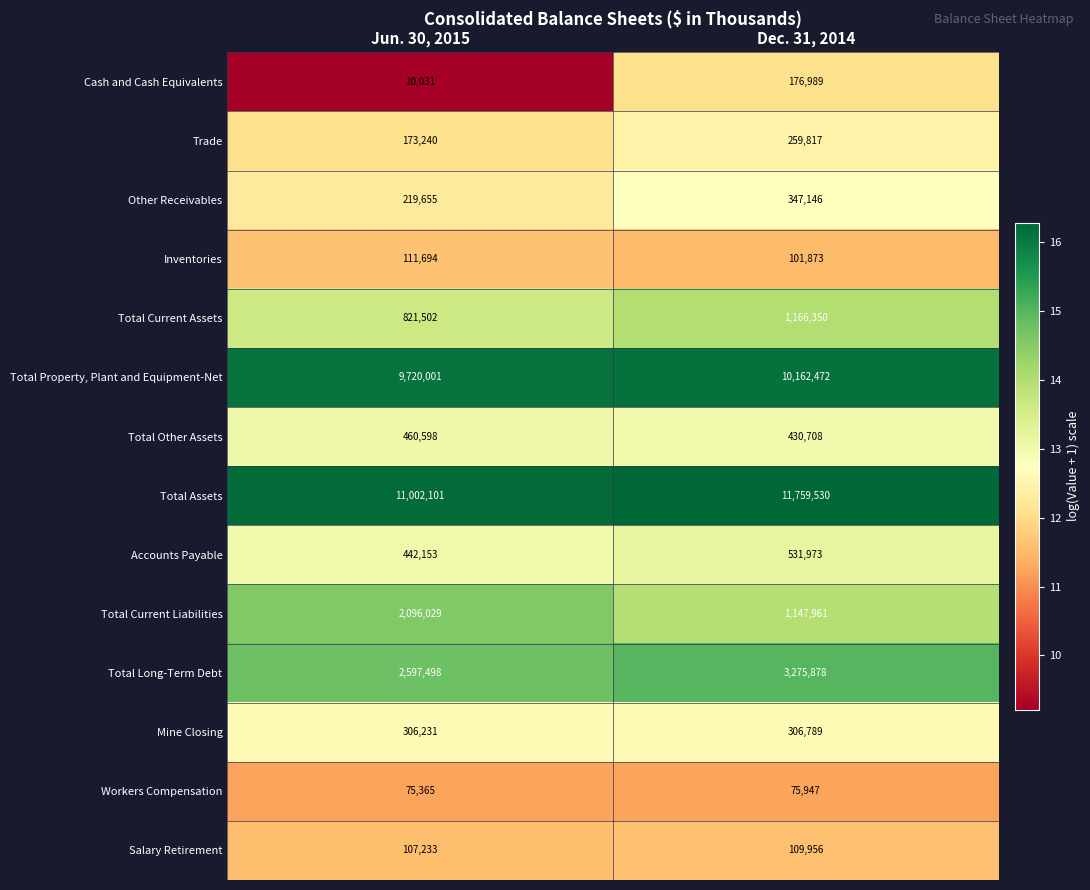

At which label does Total Other Assets reach its minimum?

Dec. 31, 2014